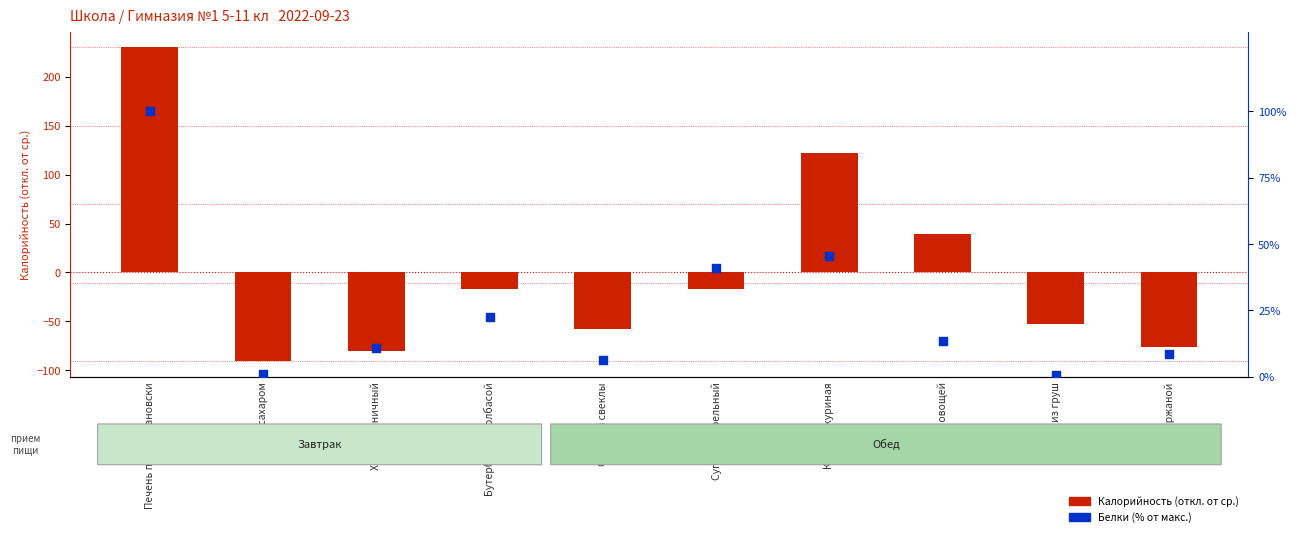

Which series has the largest total across all categories?

Белки (% от макс.)